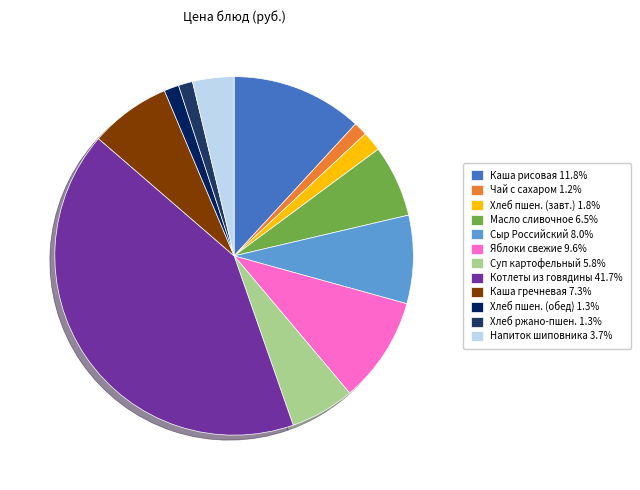

How many segments does this pie chart have?

12